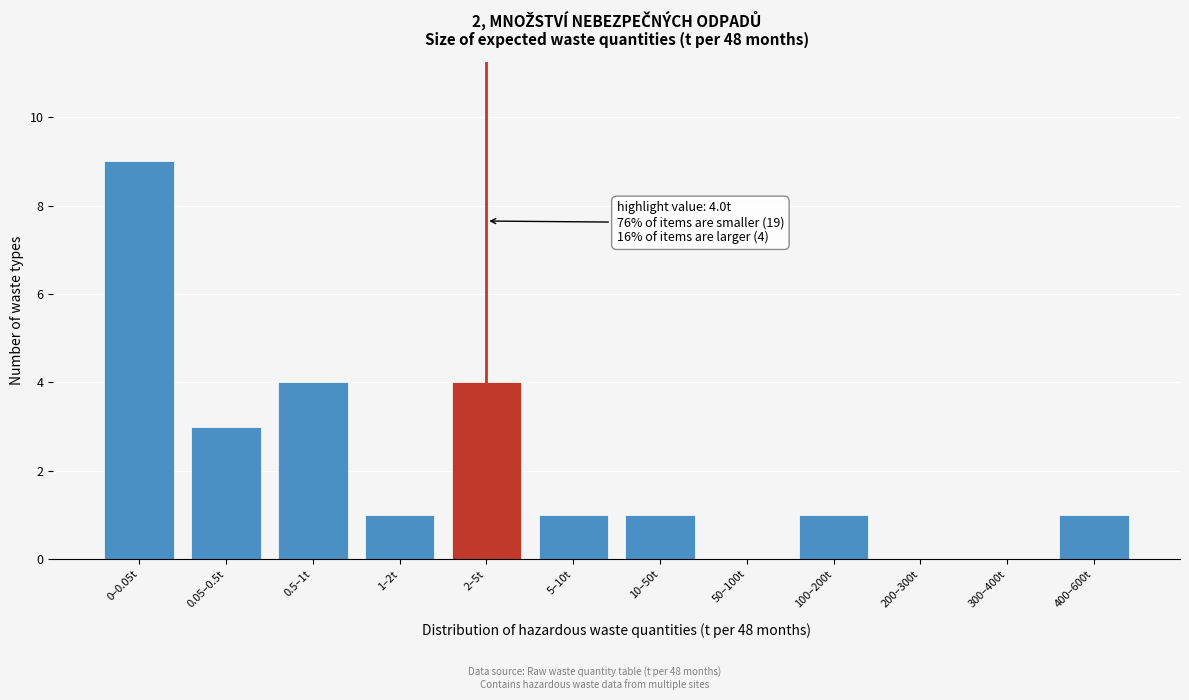

Reading left to right, transcribe all the data shown in this chart.

0–0.05t=9	0.05–0.5t=3	0.5–1t=4	1–2t=1	2–5t=4	5–10t=1	10–50t=1	50–100t=0	100–200t=1	200–300t=0	300–400t=0	400–600t=1